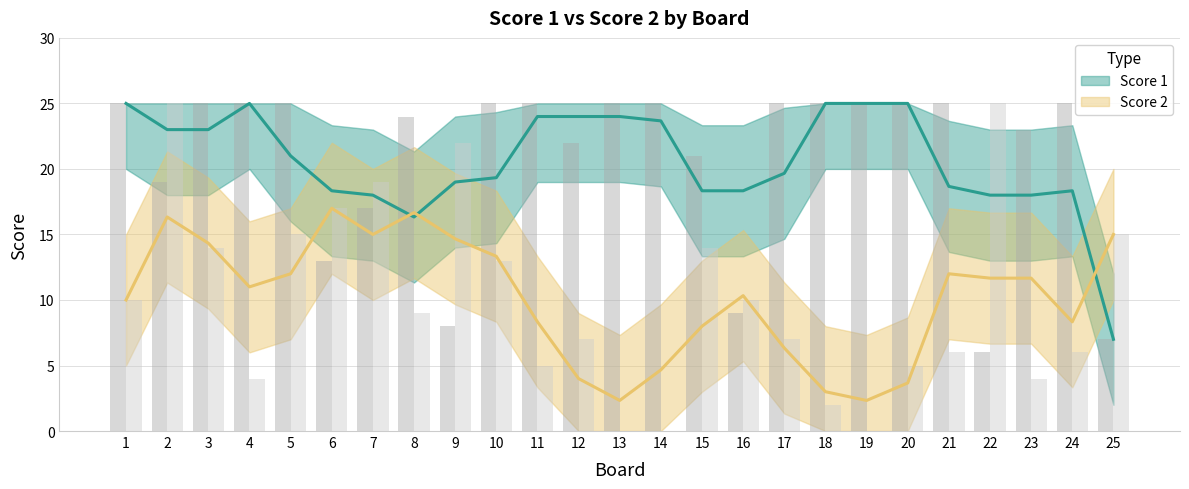

At 24, list the series in order from smallest to largest.

Score 2, Score 1